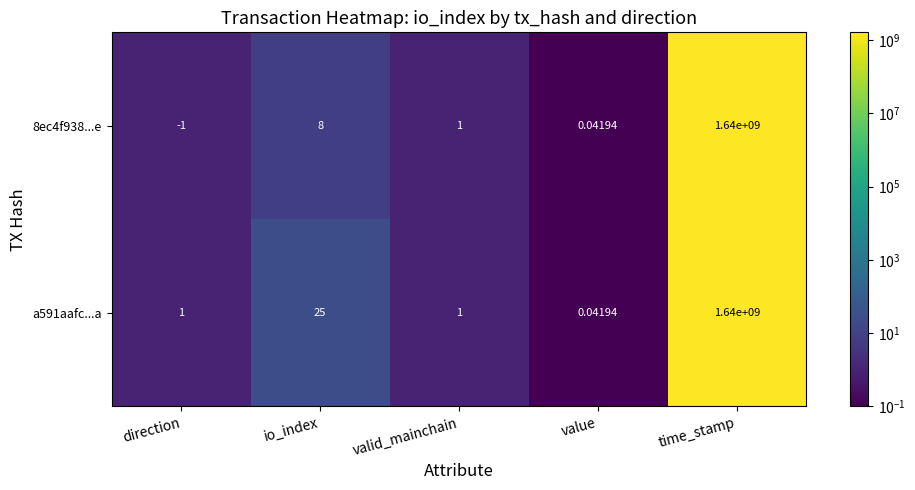

Which category has the highest value in the a591aafc...a series?

time_stamp